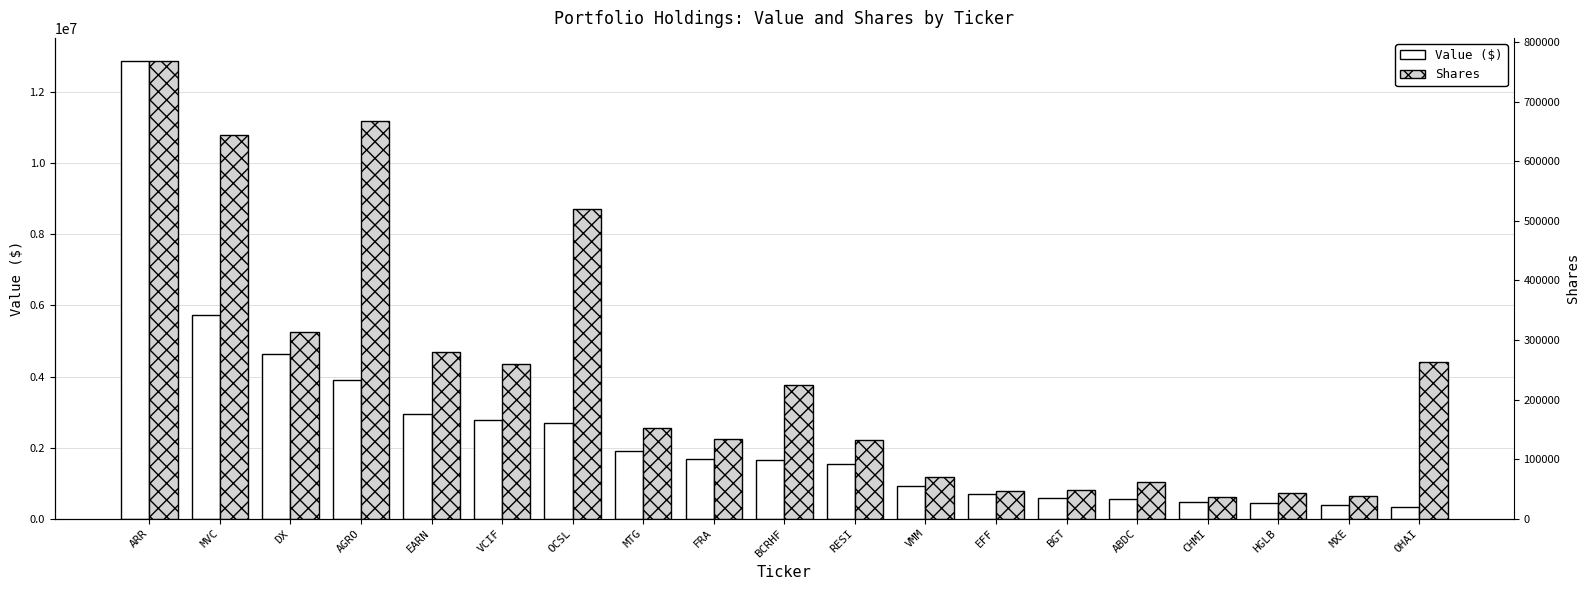

What is the sum of the Value ($) values at MXE and DX?

5040000